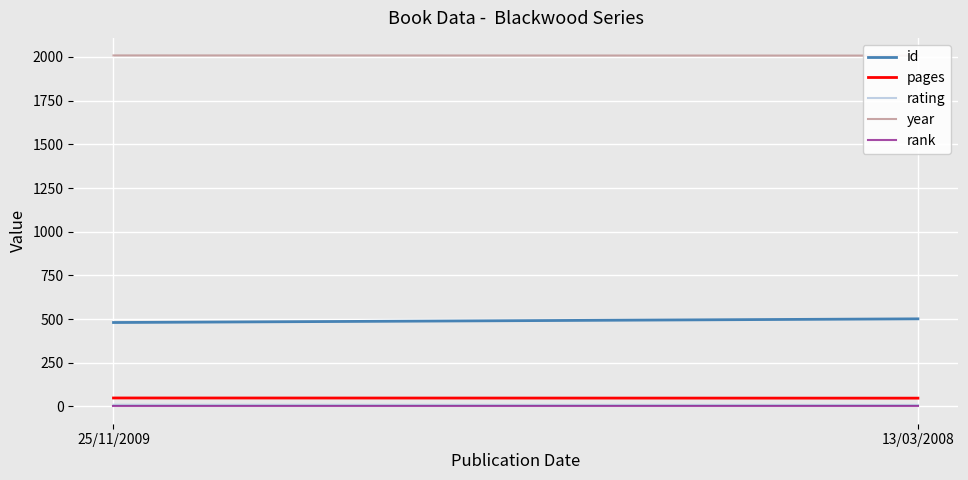

How many data points in rating are less than 9?

1